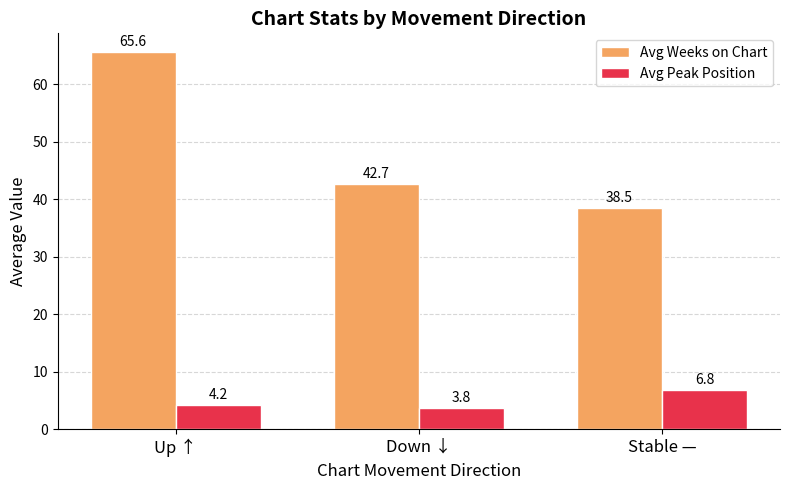

Which series has the largest total across all categories?

Avg Weeks on Chart